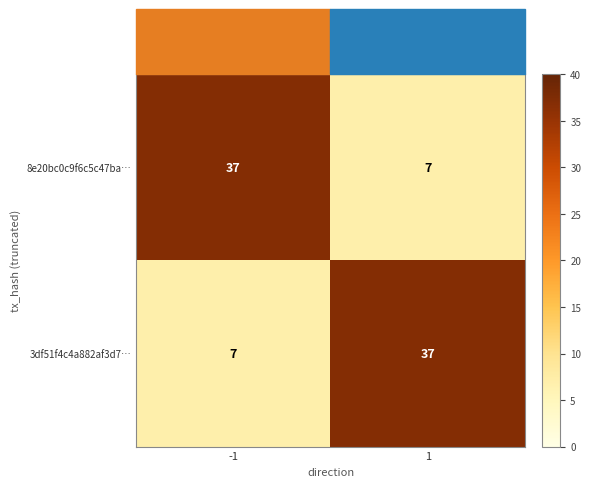

How many data points does each series have?

2